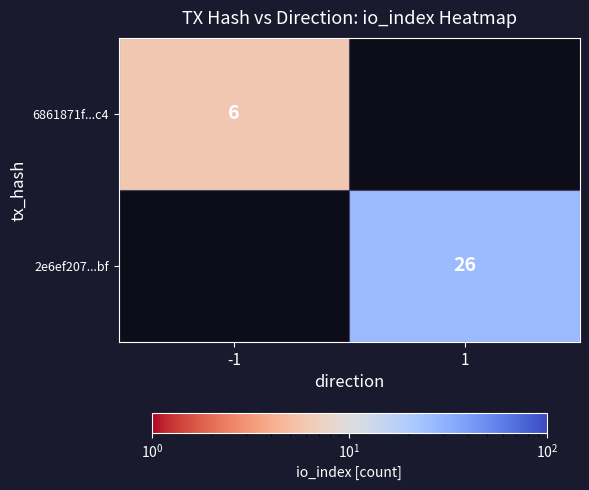

Between 1 and -1, which is larger?

-1